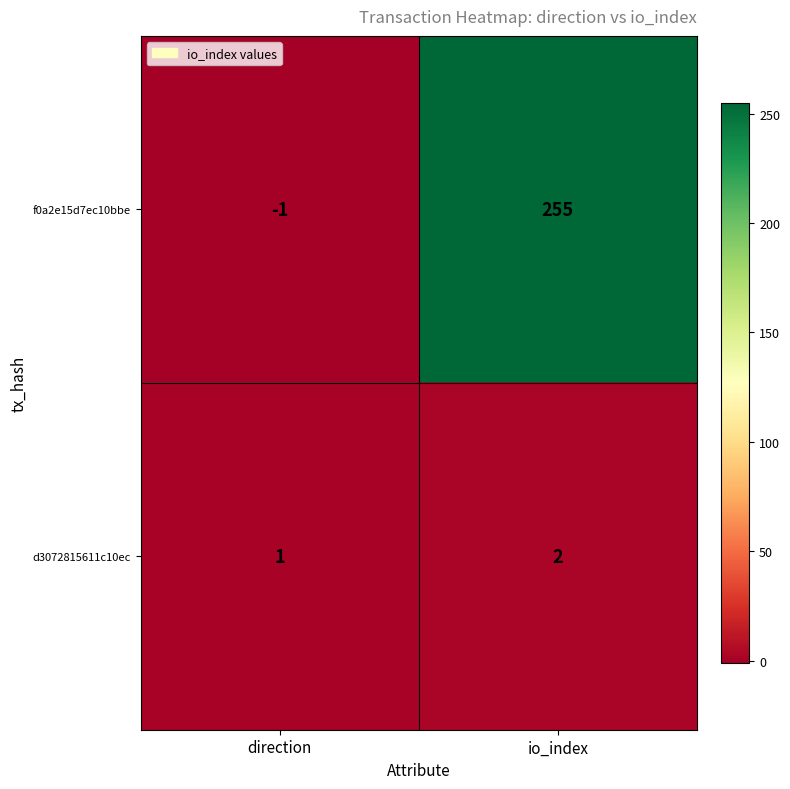

At io_index, list the series in order from smallest to largest.

d3072815611c10ec, f0a2e15d7ec10bbe